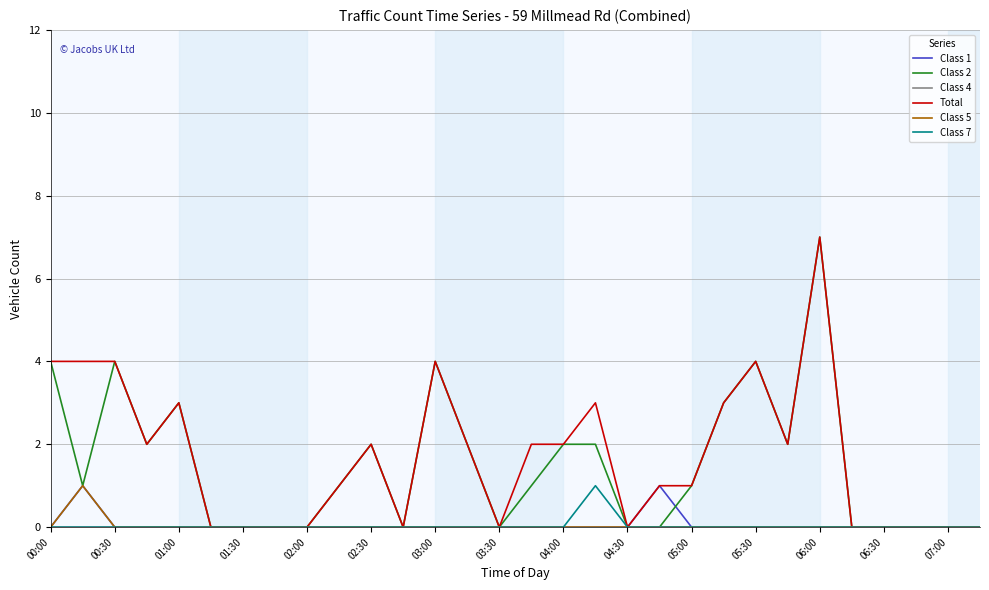

What is the maximum value shown in the chart?

7